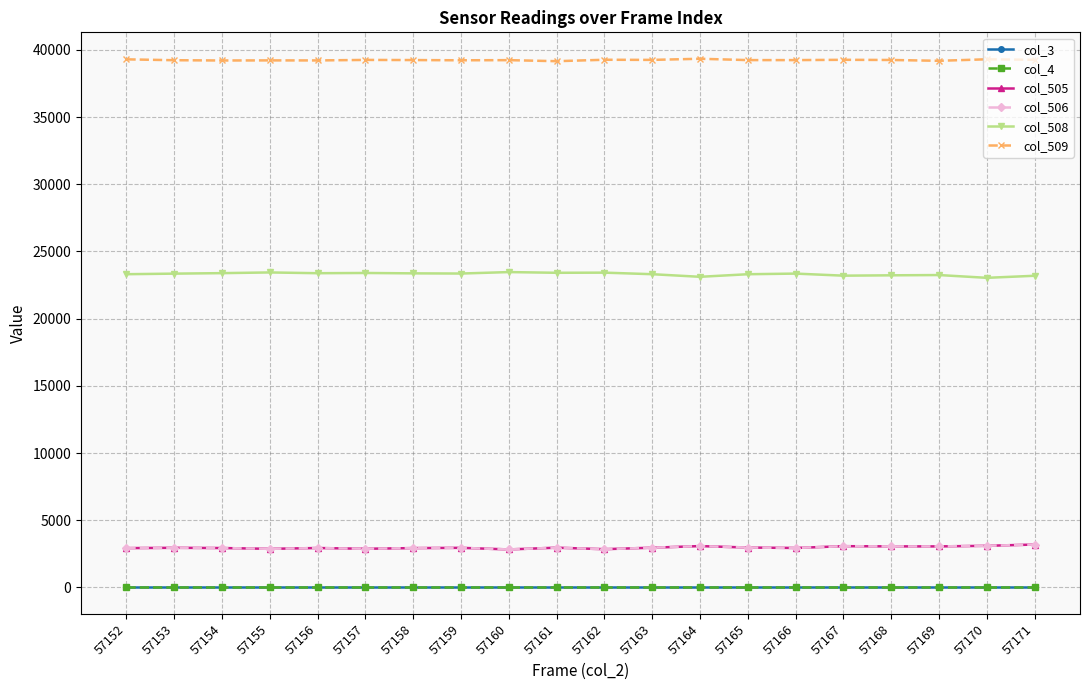

True or false: col_508 and col_505 intersect in this chart.

False